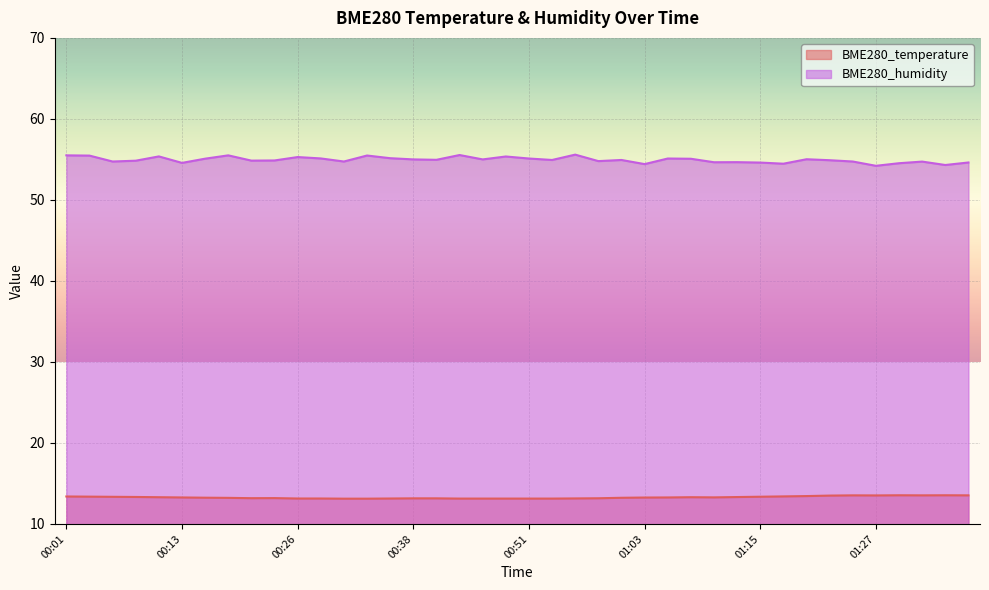

What are all the series names shown in the legend?

BME280_temperature, BME280_humidity